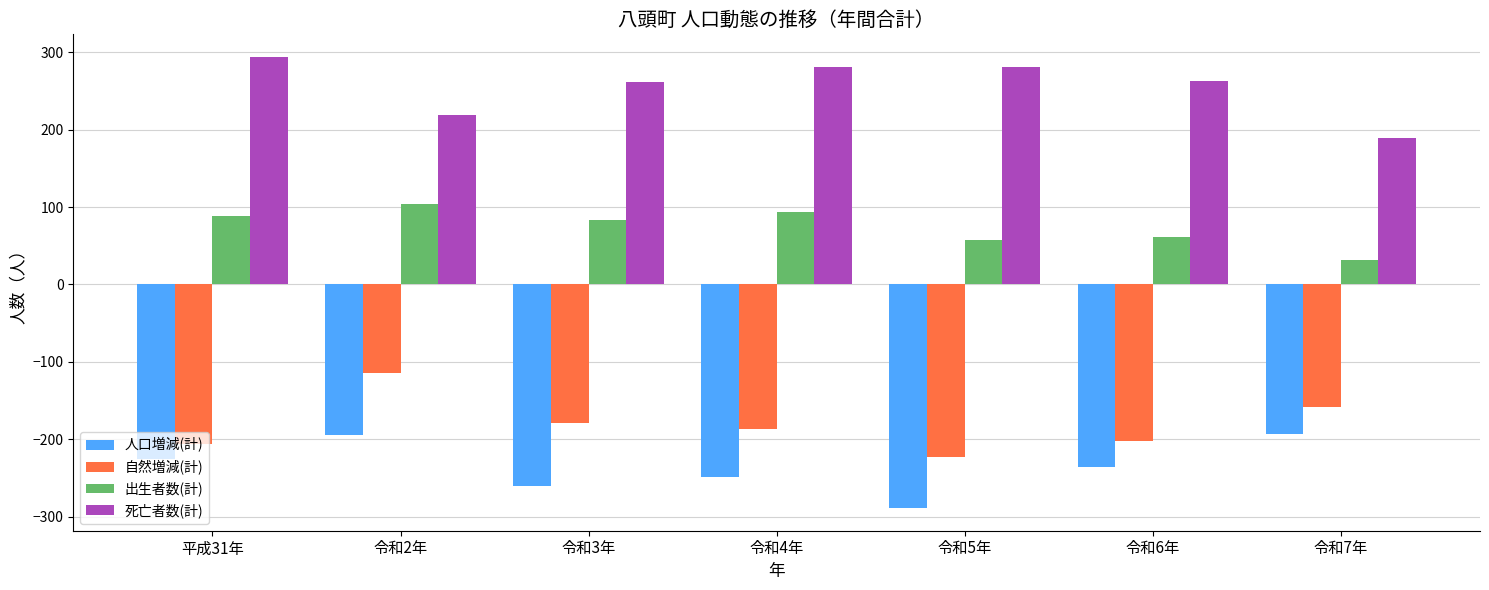

What value does the 死亡者数(計) series have at 令和6年, to the nearest 10?

260